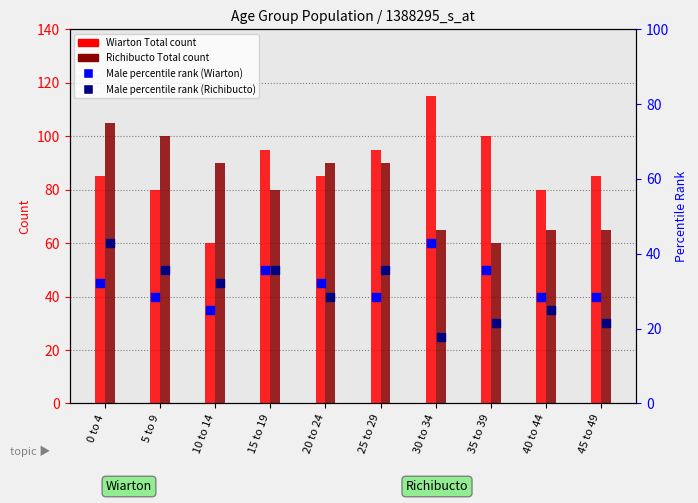

Which series reaches the maximum Y coordinate?

Wiarton Total